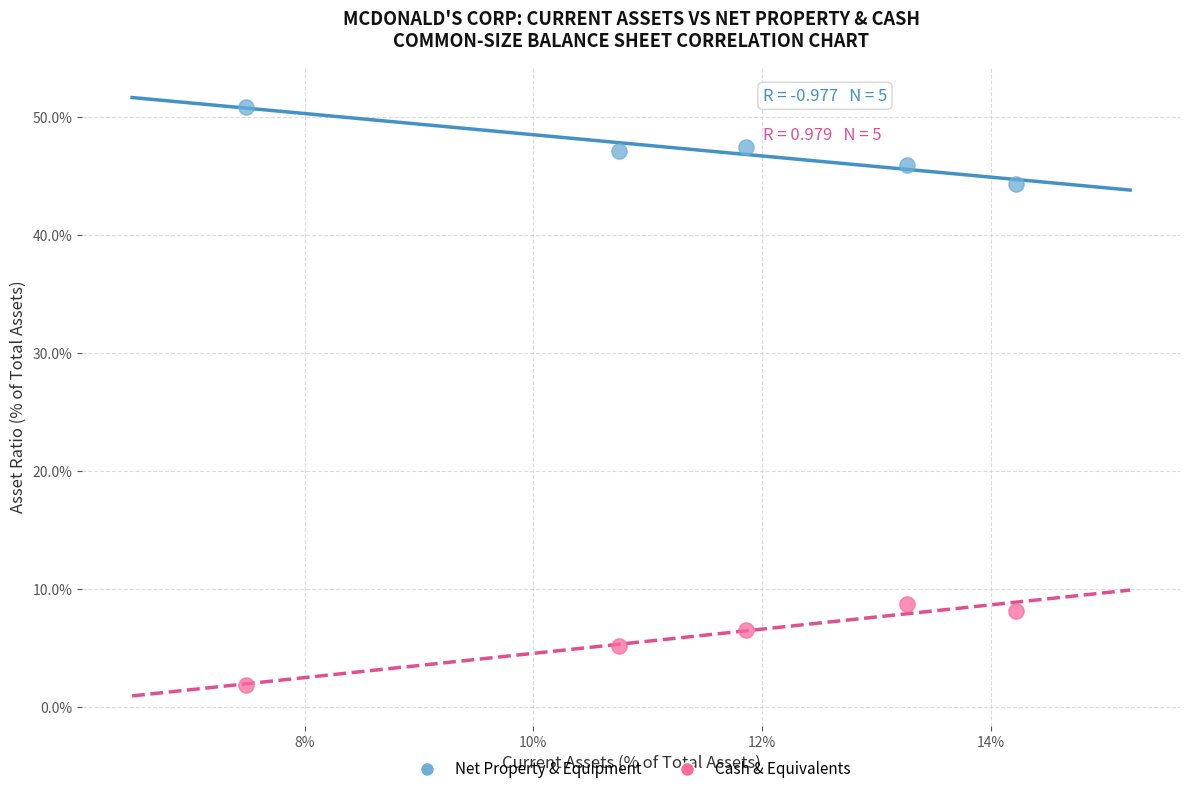

What are all the series names shown in the legend?

Net Property & Equipment, Cash & Equivalents